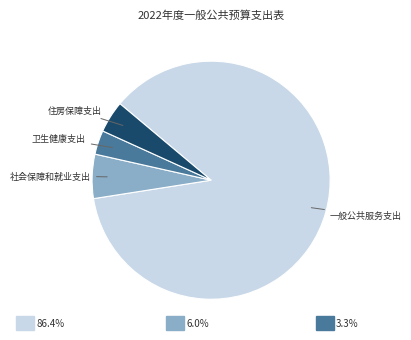

Is it true that 一般公共服务支出 is 86% of the pie?

True